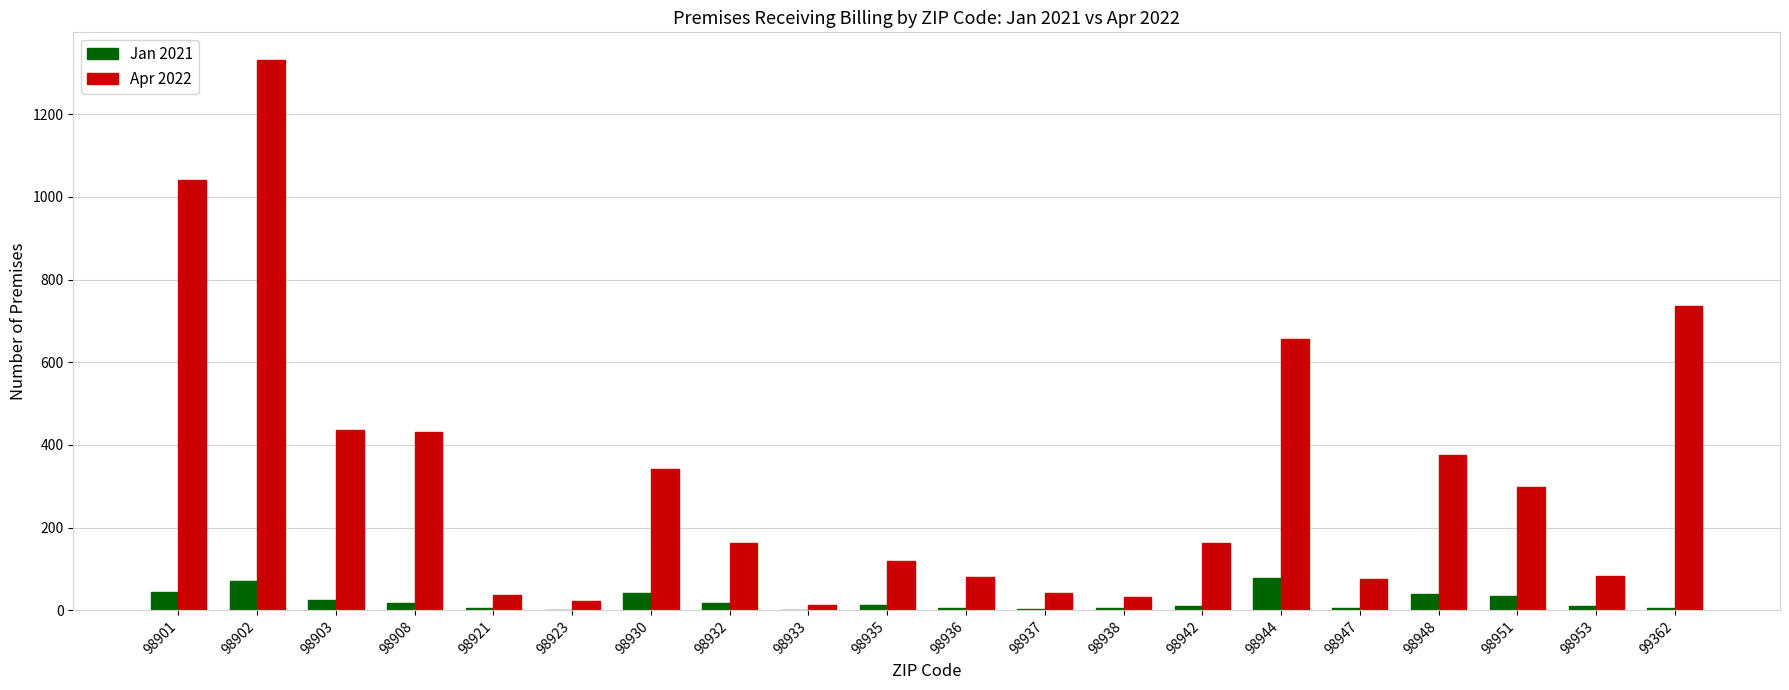

True or false: Apr 2022 has a value of 334 at 98944.

False